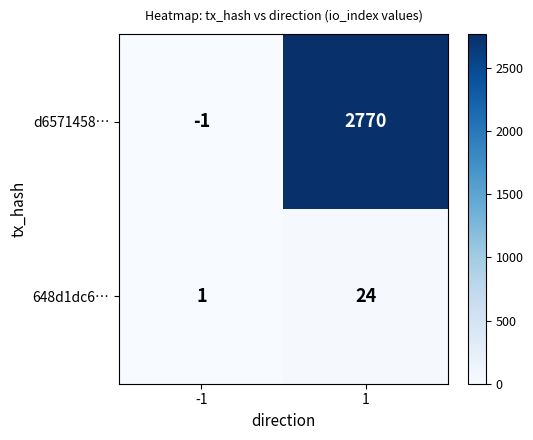

True or false: 648d1dc6… has a value of 2 at -1.

False